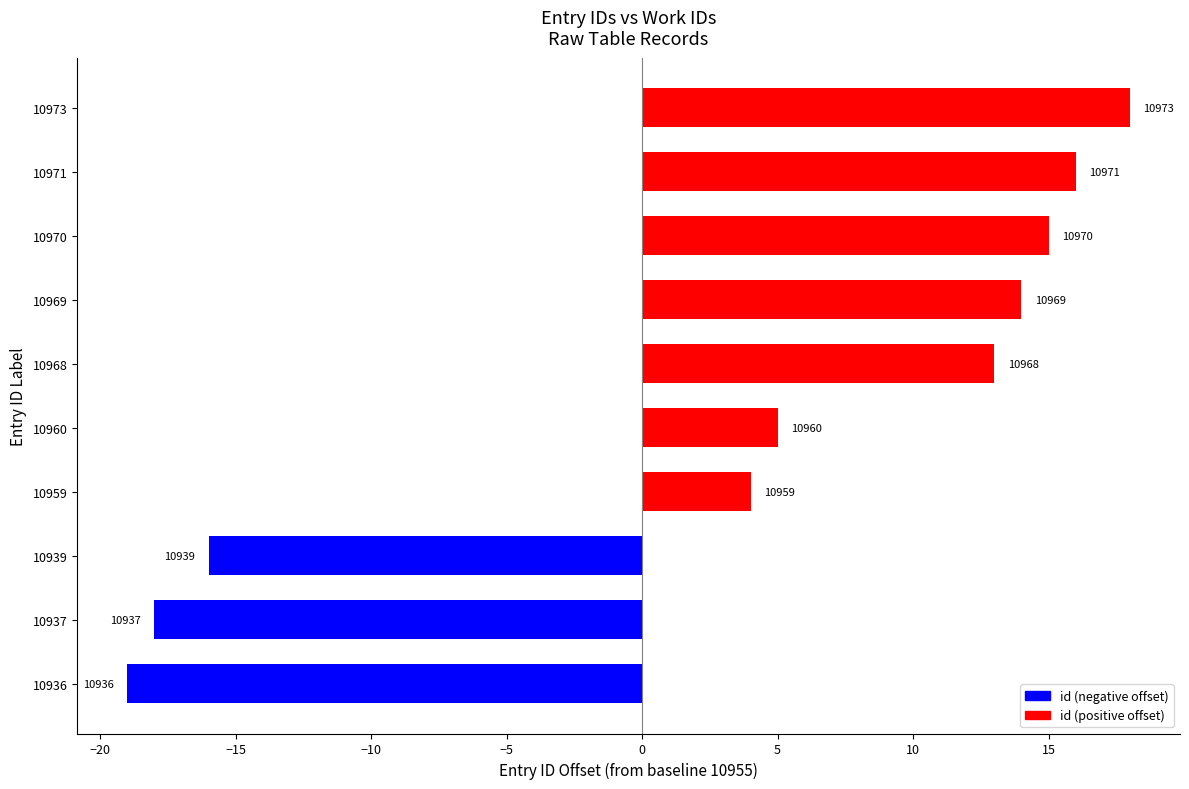

What is the average value?

3